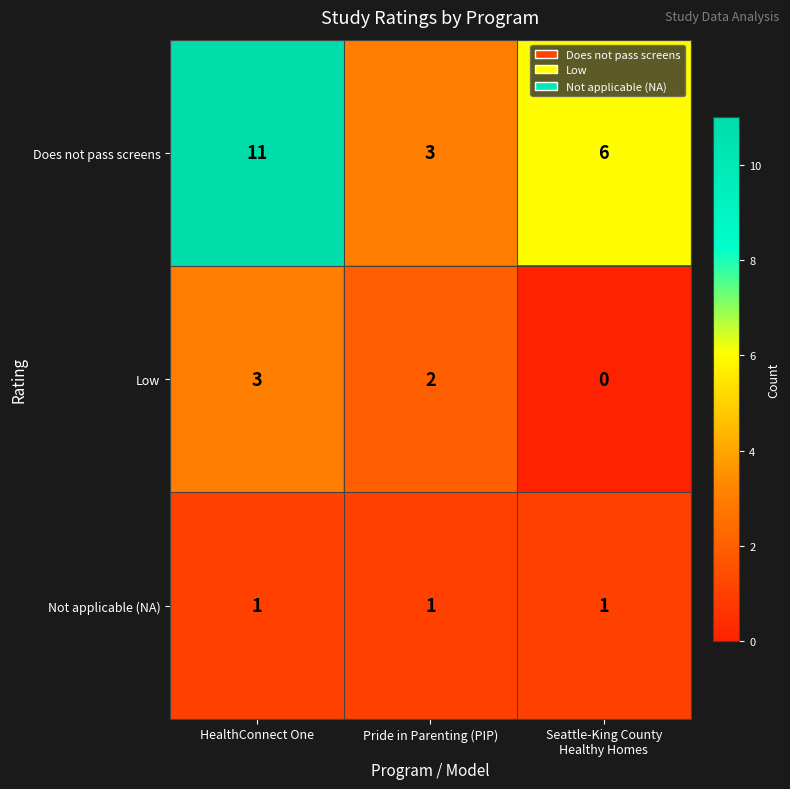

What is the sum of the Low values at HealthConnect One and Pride in Parenting (PIP)?

5